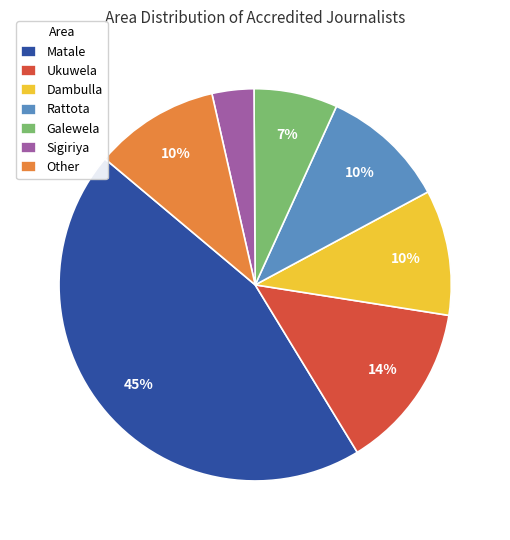

The Galewela slice represents 7% of the pie. True or false?

True